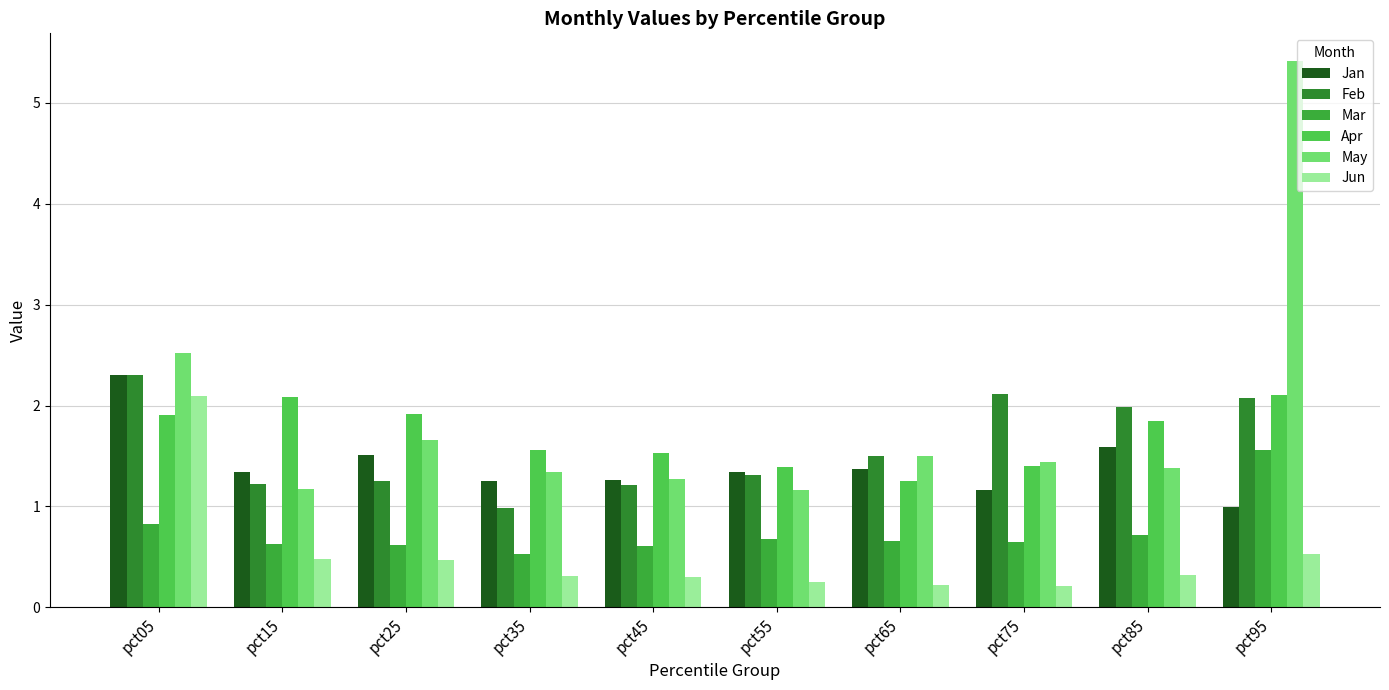

Reading left to right, transcribe all the data shown in this chart.

Jan: 2.3	1.3	1.5	1.3	1.3	1.3	1.4	1.2	1.6	1.0
Feb: 2.3	1.2	1.3	1.0	1.2	1.3	1.5	2.1	2.0	2.1
Mar: 0.8	0.6	0.6	0.5	0.6	0.7	0.7	0.6	0.7	1.6
Apr: 1.9	2.1	1.9	1.6	1.5	1.4	1.3	1.4	1.8	2.1
May: 2.5	1.2	1.7	1.3	1.3	1.2	1.5	1.4	1.4	5.4
Jun: 2.1	0.5	0.5	0.3	0.3	0.3	0.2	0.2	0.3	0.5